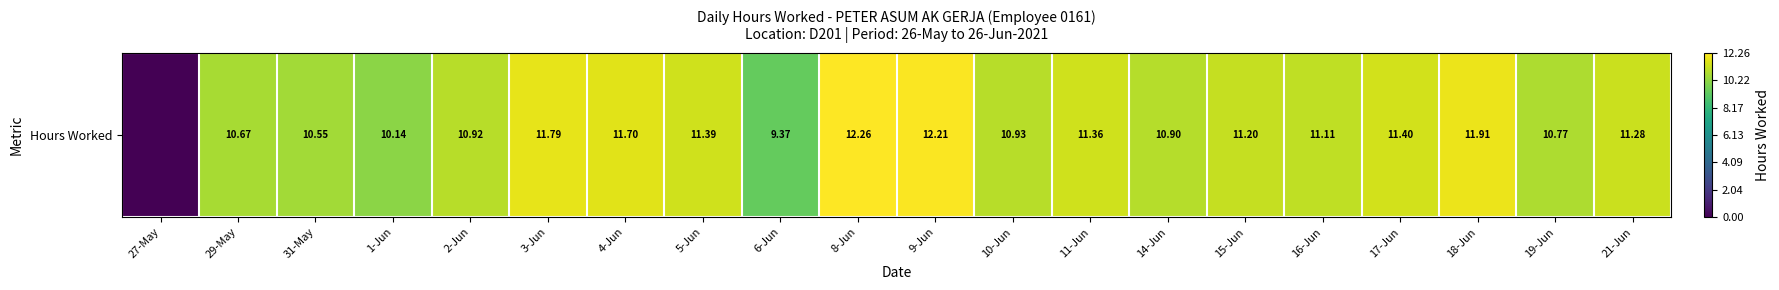

List the labels in order of value, smallest first.

27-May, 6-Jun, 1-Jun, 31-May, 29-May, 19-Jun, 14-Jun, 2-Jun, 10-Jun, 16-Jun, 15-Jun, 21-Jun, 11-Jun, 5-Jun, 17-Jun, 4-Jun, 3-Jun, 18-Jun, 9-Jun, 8-Jun